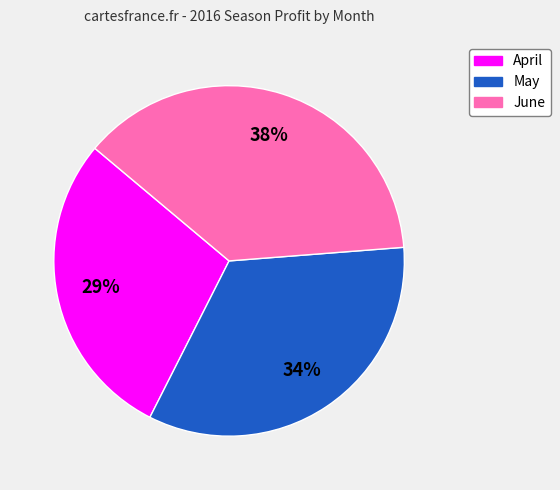

Combined, do June and April account for over 50%?

Yes